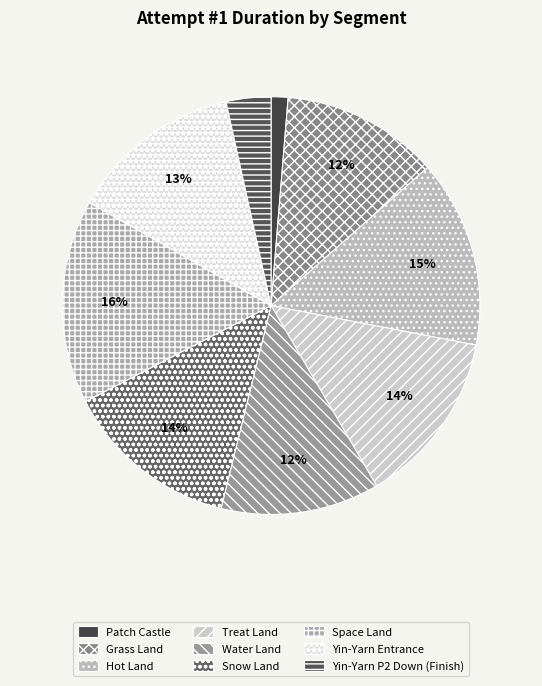

Combined, what portion of the pie is Treat Land and Yin-Yarn P2 Down (Finish)?

17.0%